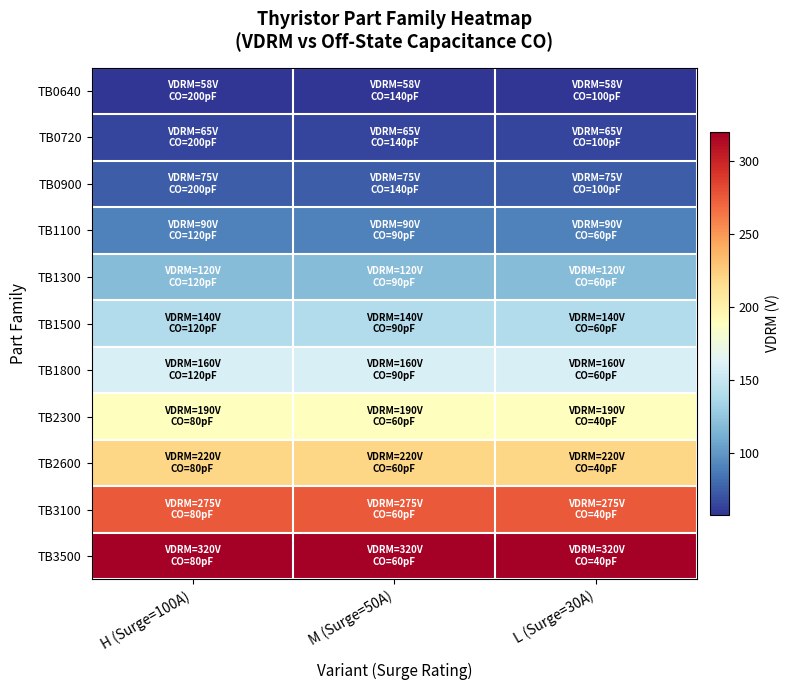

What is the total value across all series at L (Surge=30A)?

1713